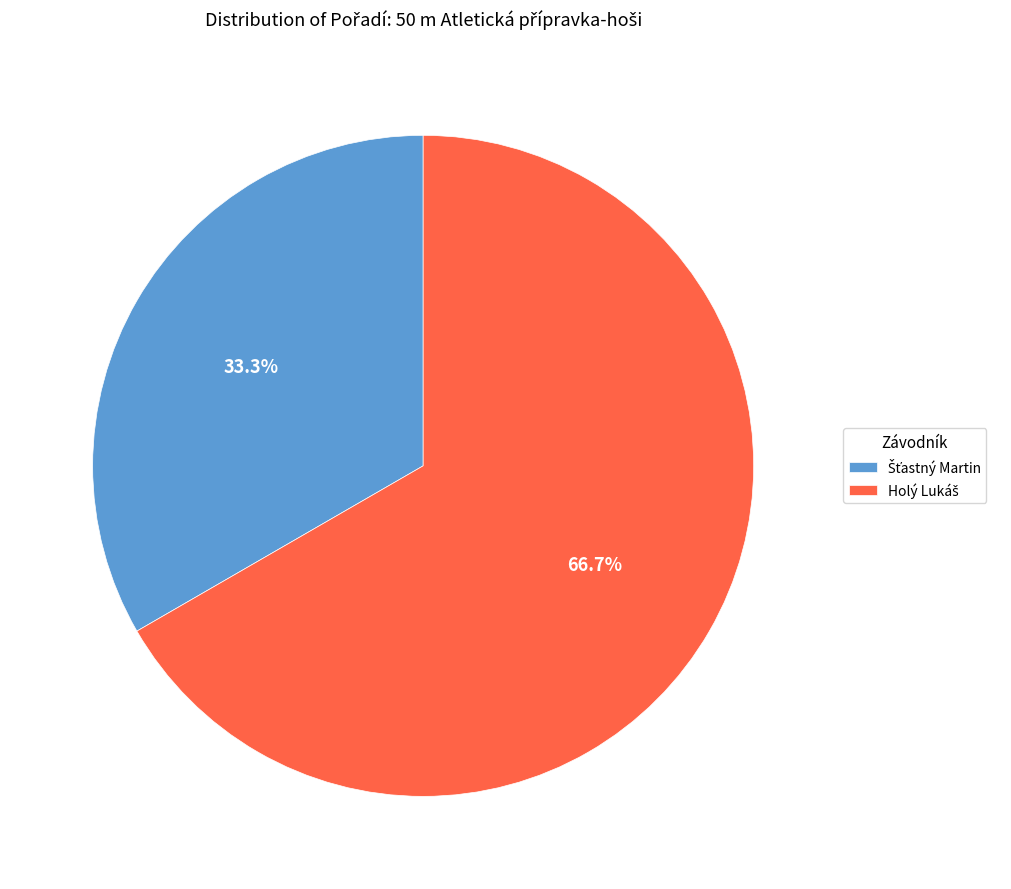

Does any single category account for the majority?

Yes